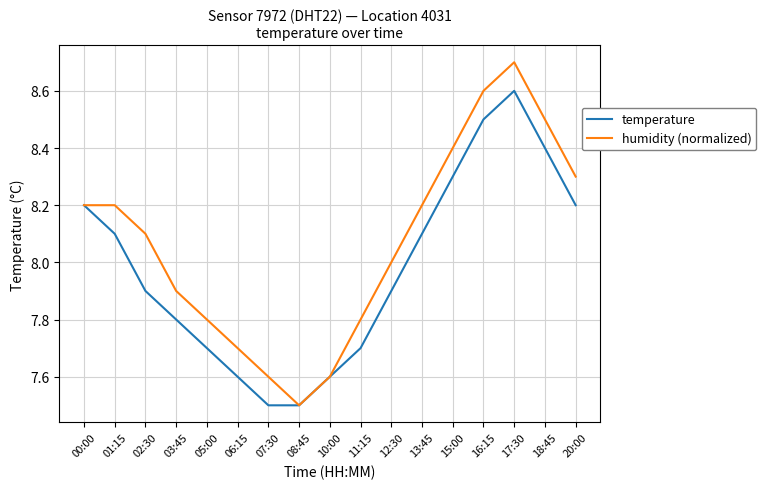

Where is humidity (normalized) nearest to the value 8?

12:30